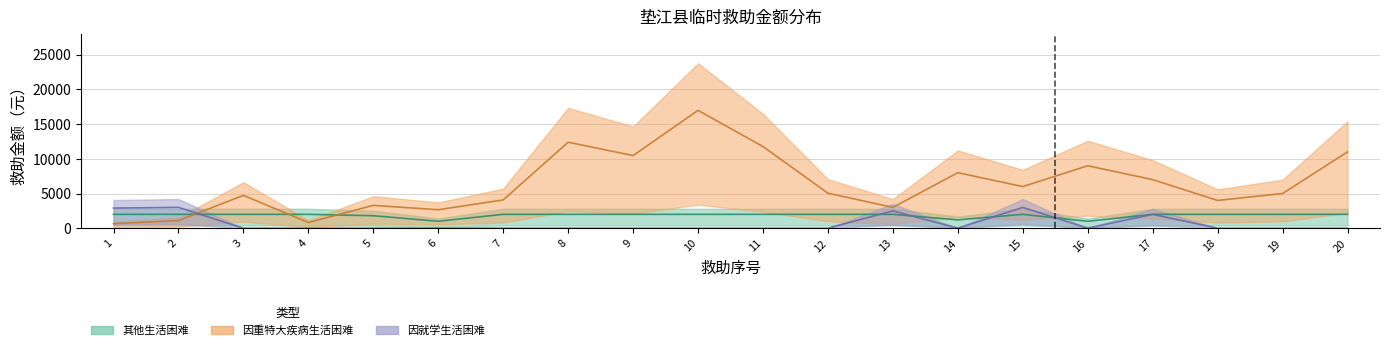

At which category does 其他生活困难 reach its first local valley?

6